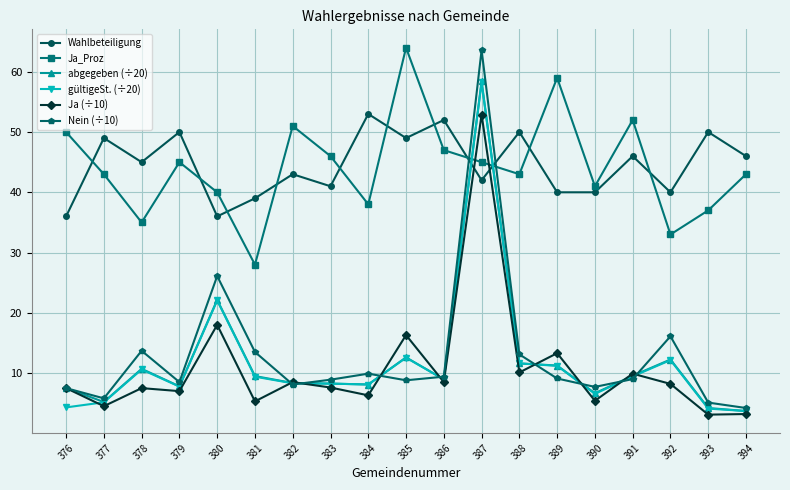

What is the greatest value displayed?

64.0